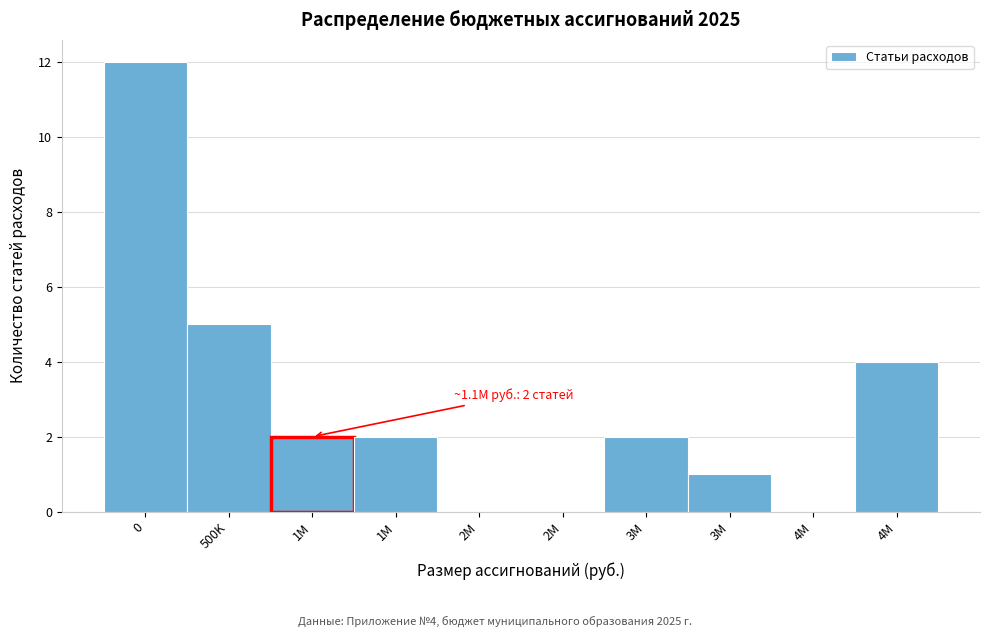

Count the number of categories in the chart.

10